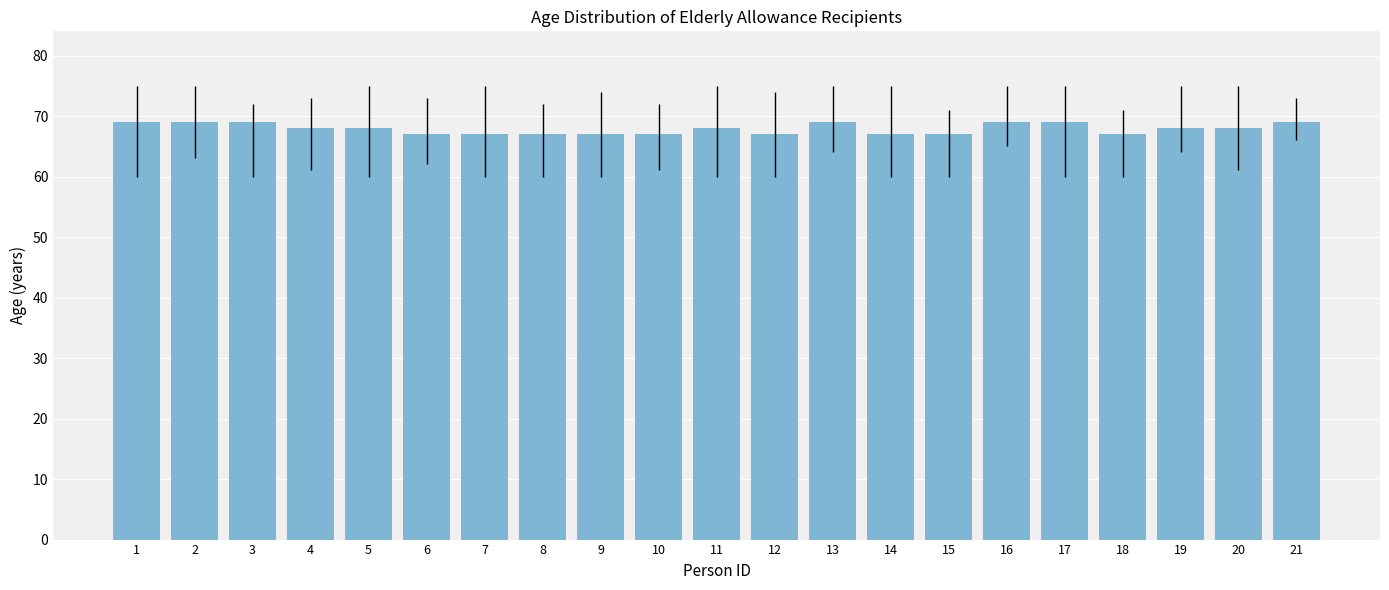

What is the sum of the values at 10 and 5?

135